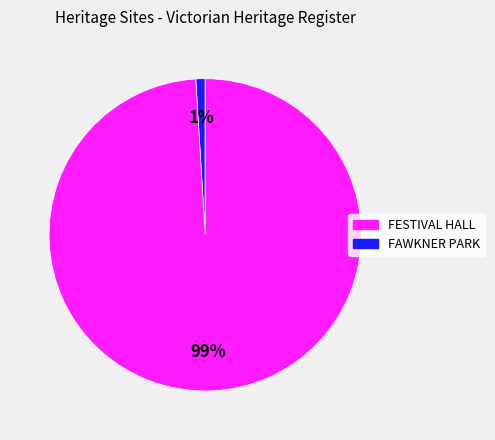

To the nearest percent, what is the average slice percentage?

50%